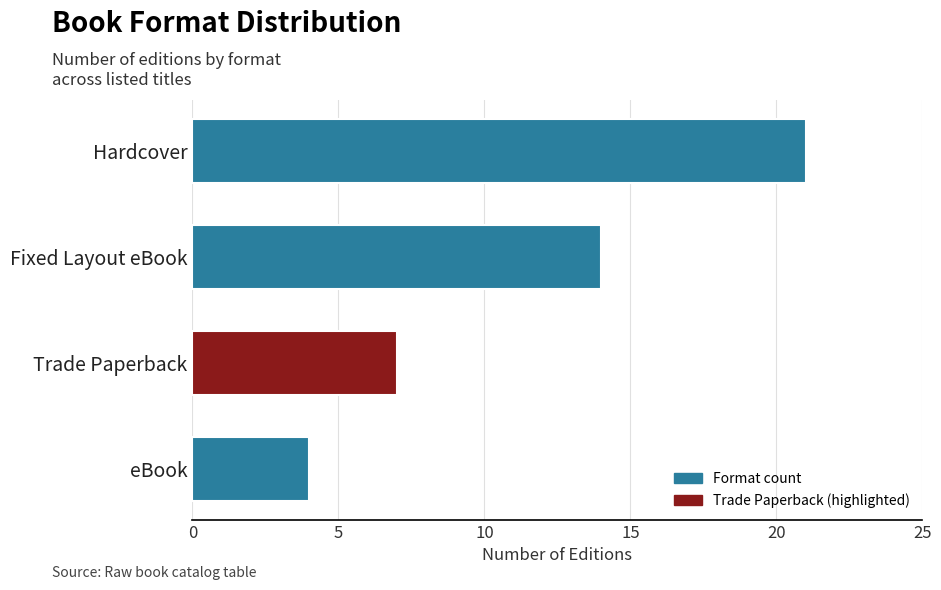

Reading bottom to top, what are all the values shown in this chart?

eBook=4	Trade Paperback=7	Fixed Layout eBook=14	Hardcover=21